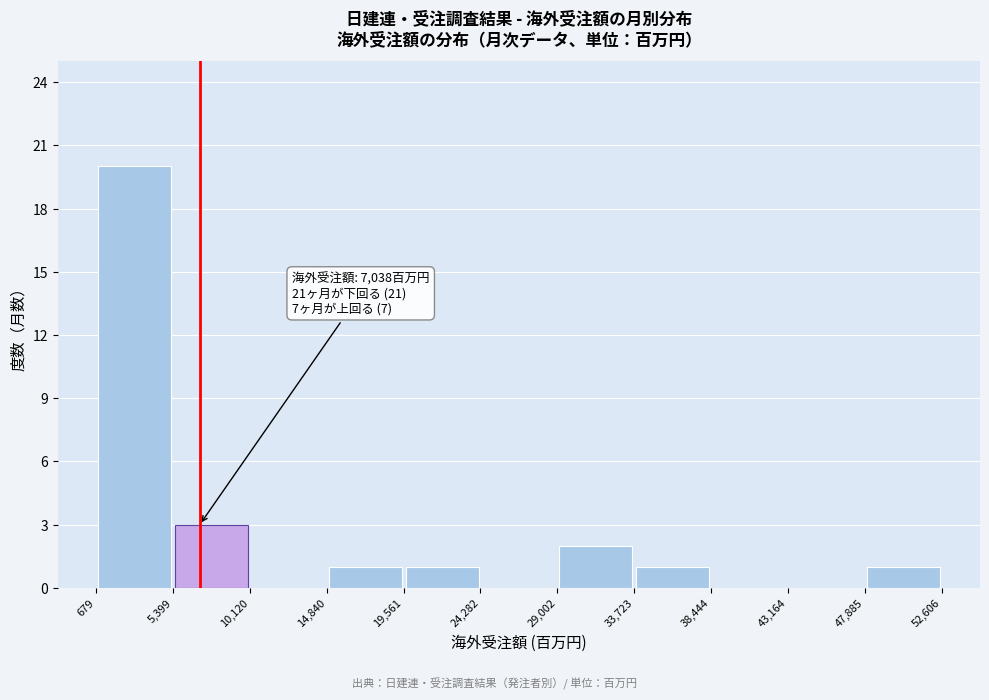

Which range on the x-axis has the tallest bar?

679 to 5,399